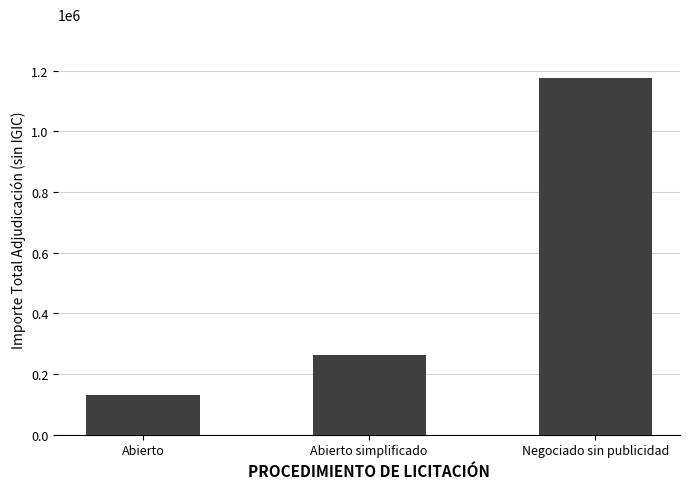

Is it true that the value at Negociado sin publicidad is 1177030.8?

True